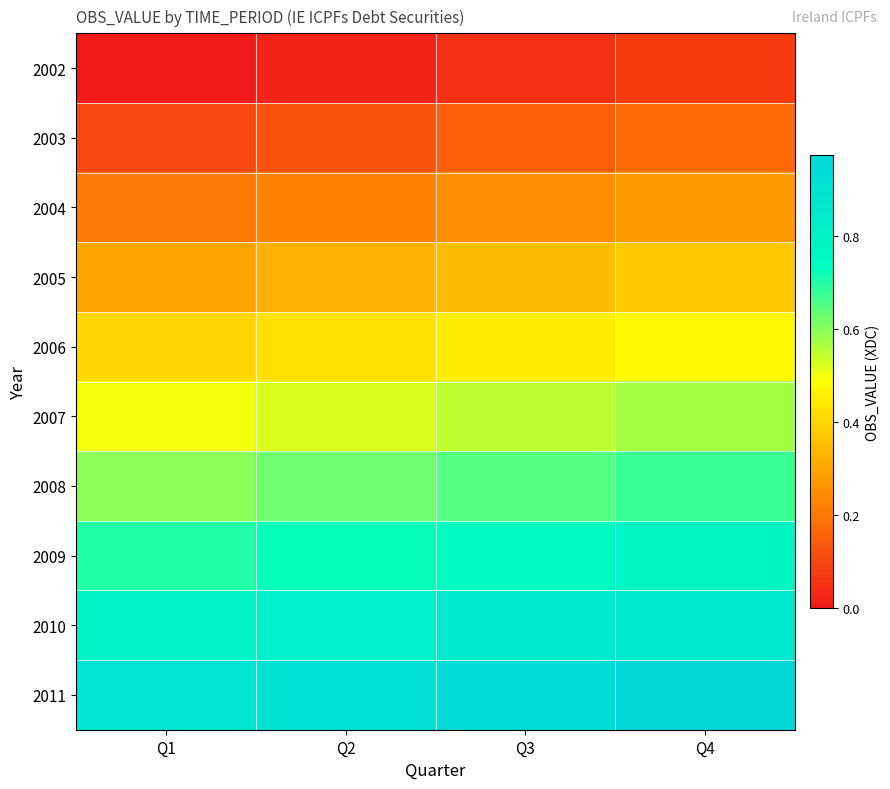

What is the total value across all series at Q3?

5.0